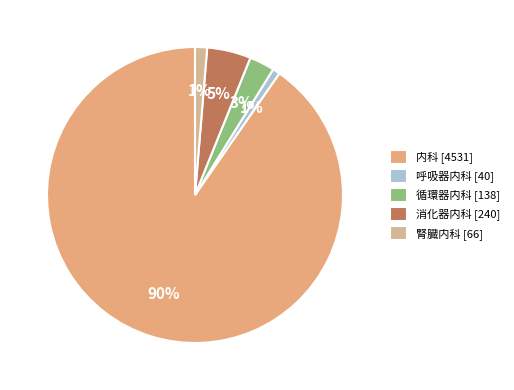

Does any single category account for the majority?

Yes